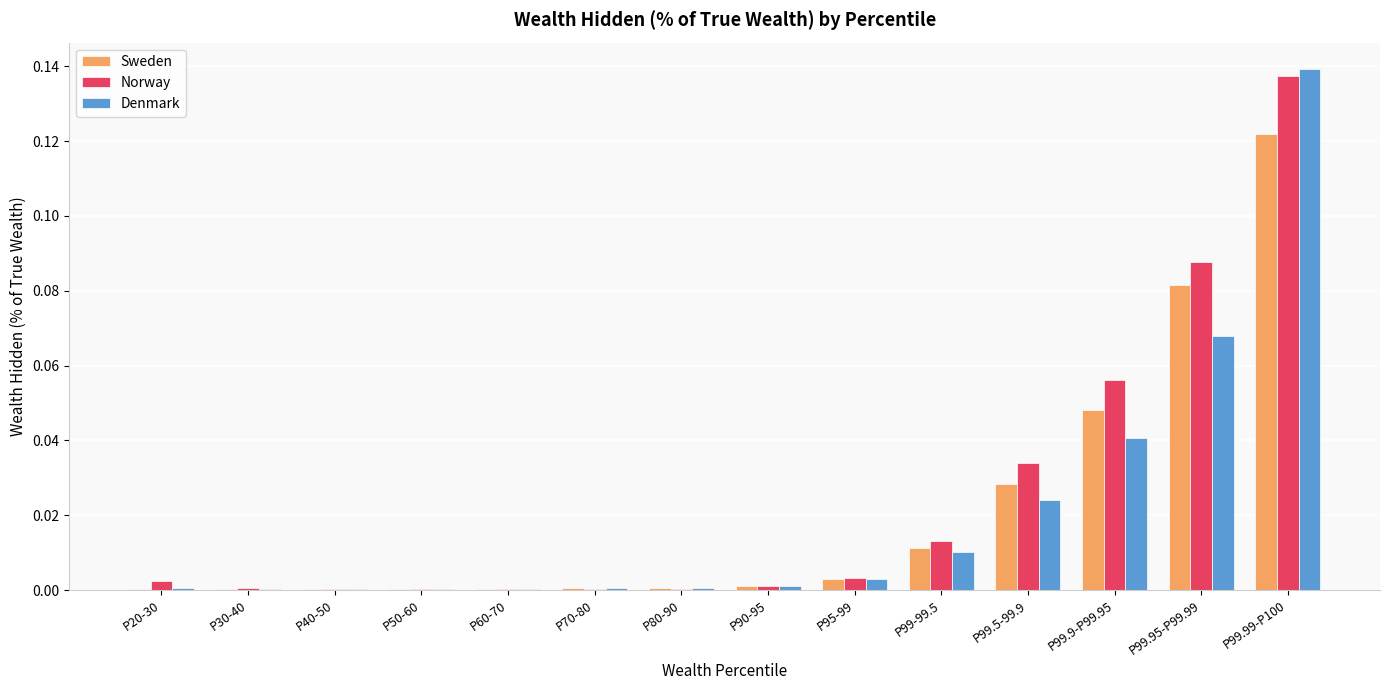

True or false: Sweden has a value of 0.0 at P70-80.

True